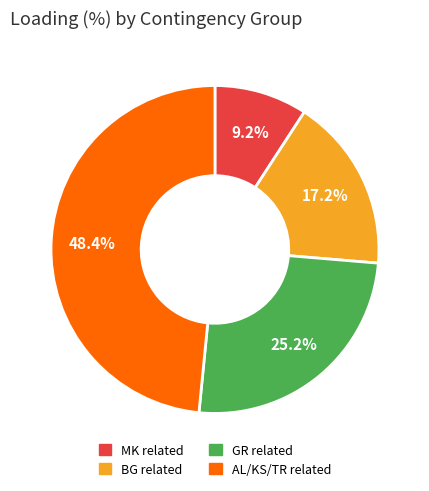

Does any single category account for the majority?

No